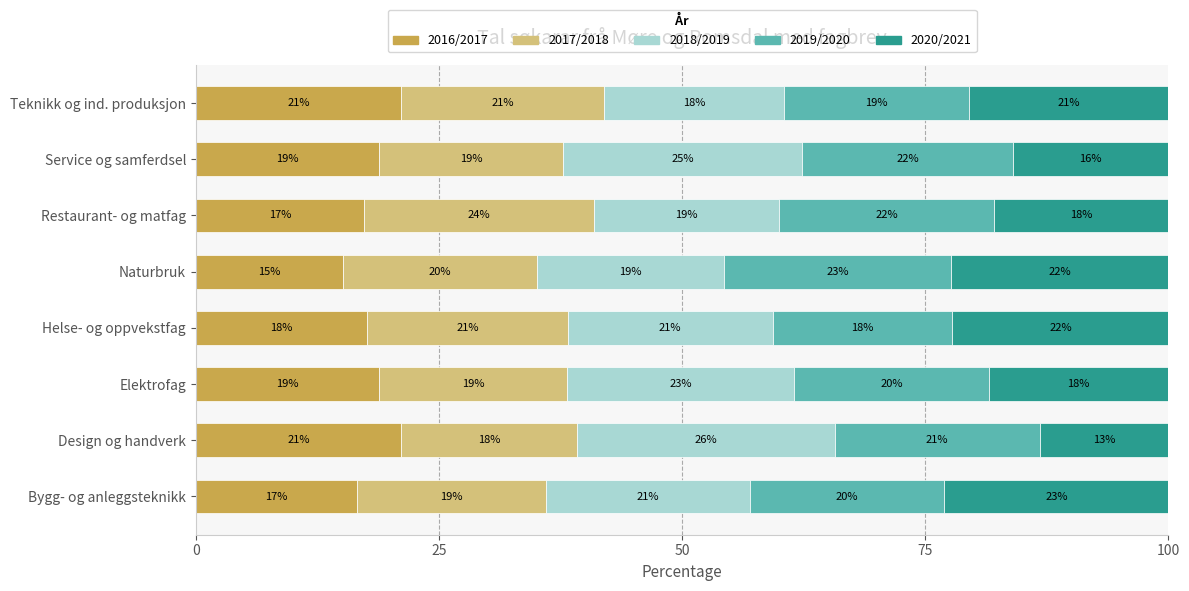

What is the maximum value for 2016/2017?

21.1